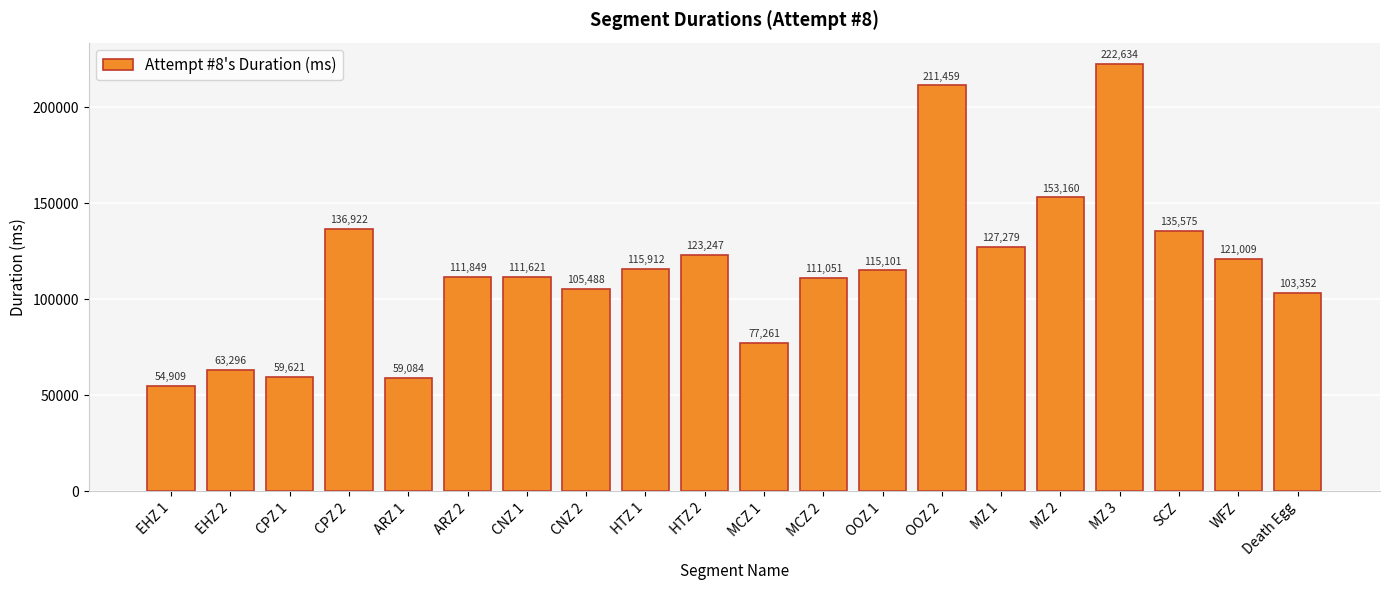

Rank the categories by value from lowest to highest.

EHZ 1, ARZ 1, CPZ 1, EHZ 2, MCZ 1, Death Egg, CNZ 2, MCZ 2, CNZ 1, ARZ 2, OOZ 1, HTZ 1, WFZ, HTZ 2, MZ 1, SCZ, CPZ 2, MZ 2, OOZ 2, MZ 3